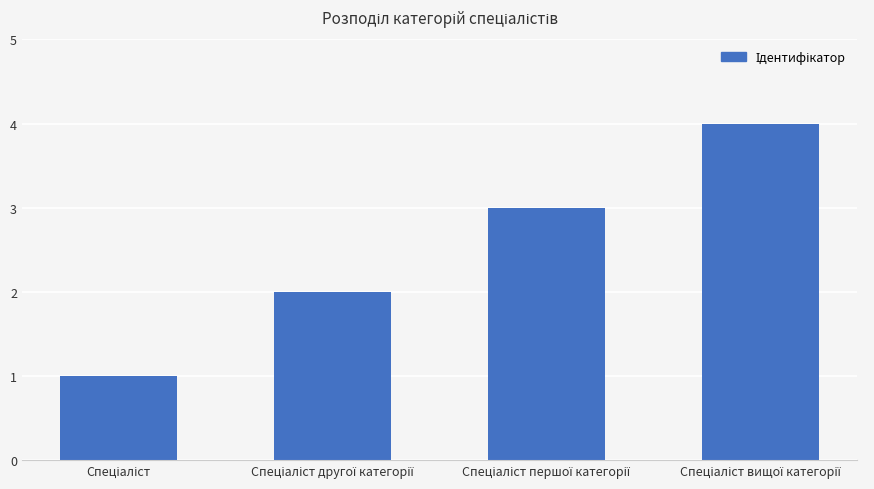

What is the greatest value displayed?

4